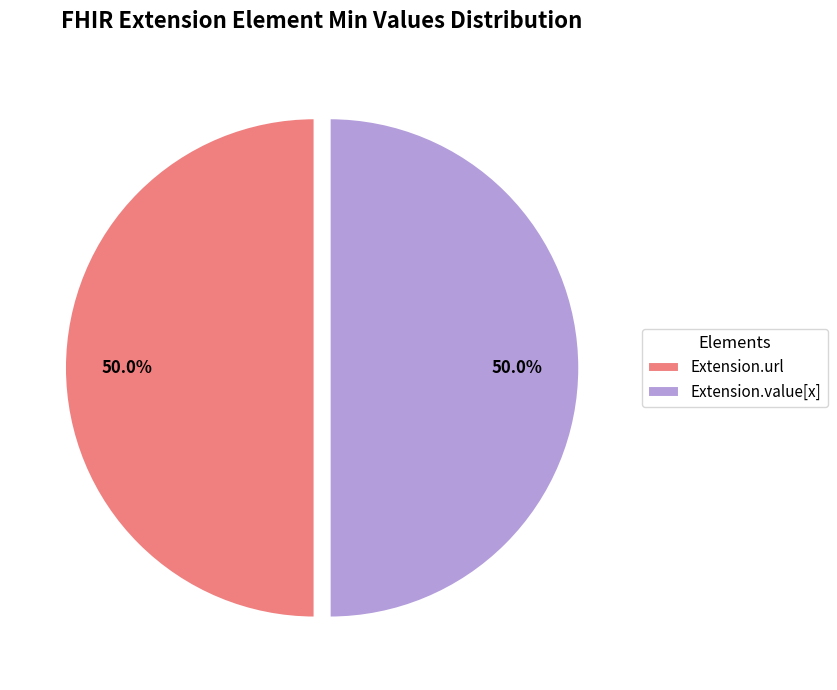

What portion of the pie excludes Extension.value[x]?

50.0%